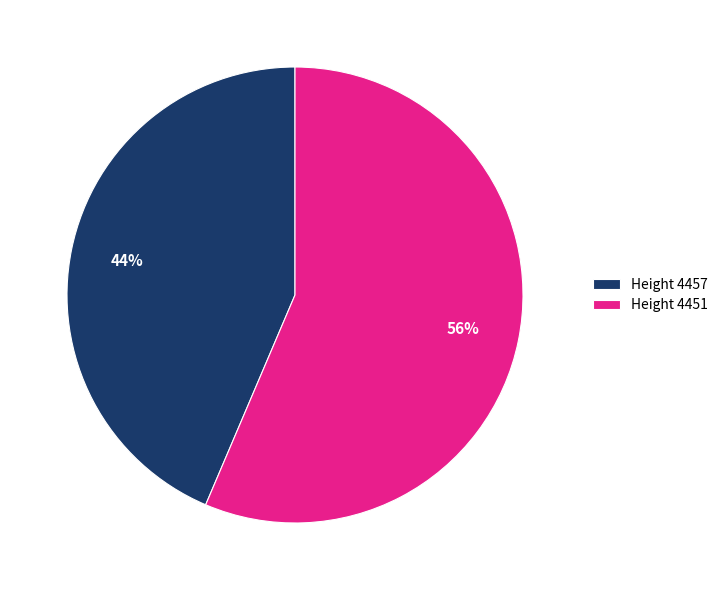

Is it true that Height 4457 is 44% of the pie?

True